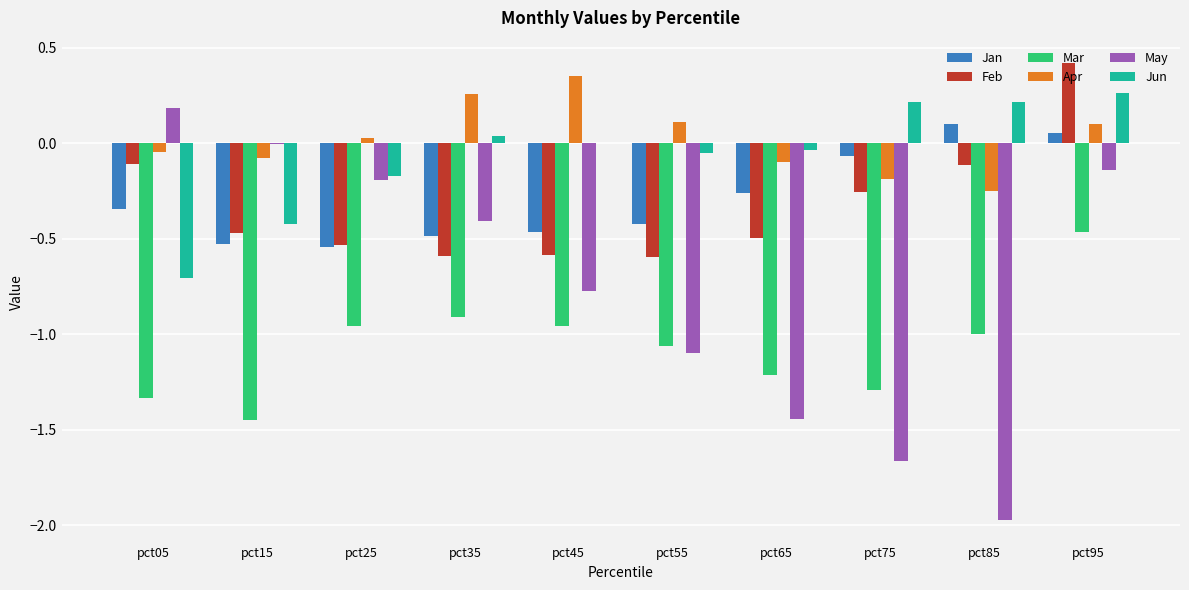

Which series has the largest total across all categories?

Apr